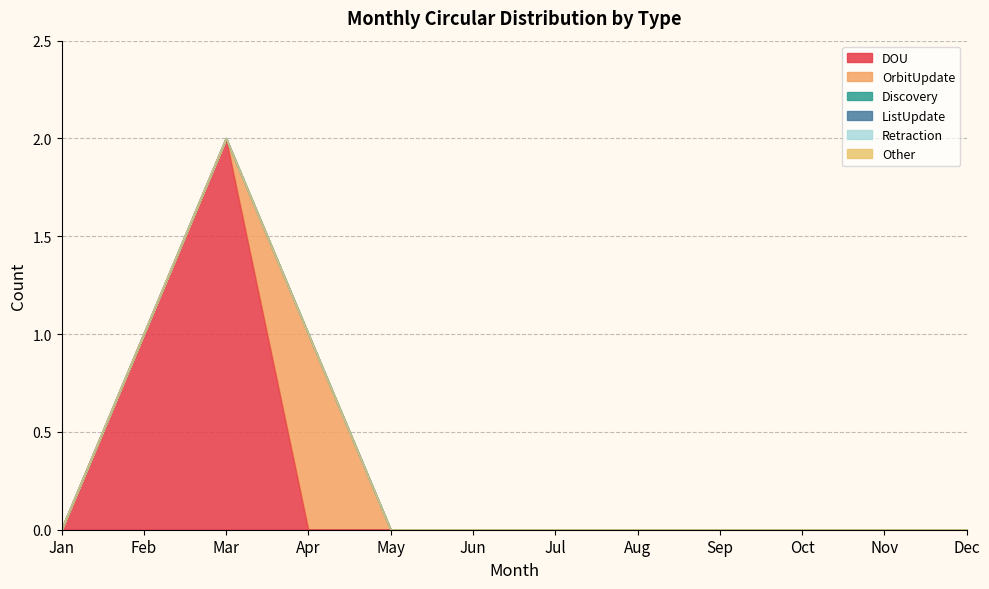

Reading left to right, list all the values displayed in this chart.

DOU: 0	1	2	0	0	0	0	0	0	0	0	0
OrbitUpdate: 0	0	0	1	0	0	0	0	0	0	0	0
Discovery: 0	0	0	0	0	0	0	0	0	0	0	0
ListUpdate: 0	0	0	0	0	0	0	0	0	0	0	0
Retraction: 0	0	0	0	0	0	0	0	0	0	0	0
Other: 0	0	0	0	0	0	0	0	0	0	0	0